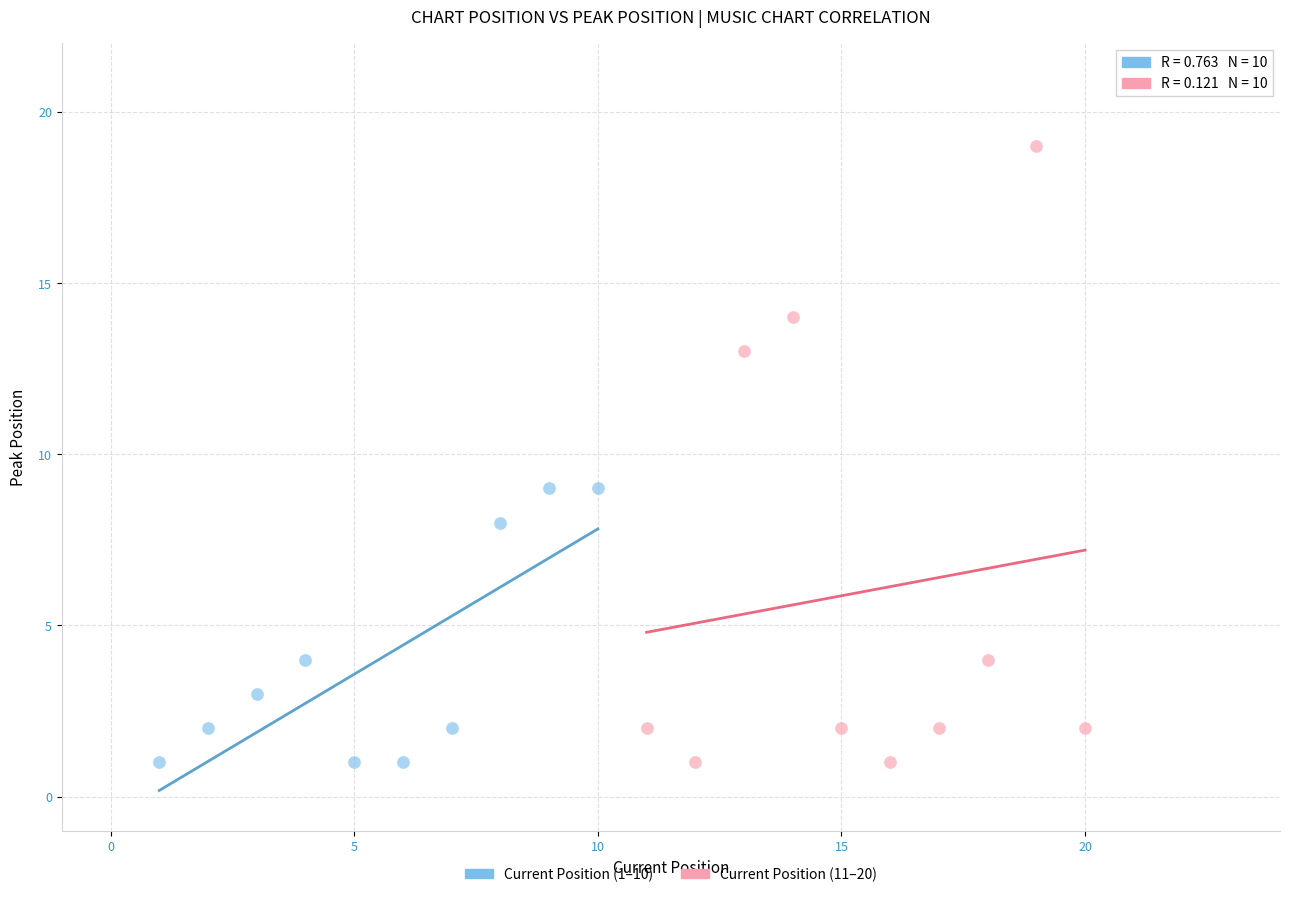

Which series has the largest Y range (max minus min)?

Current Position (11–20)